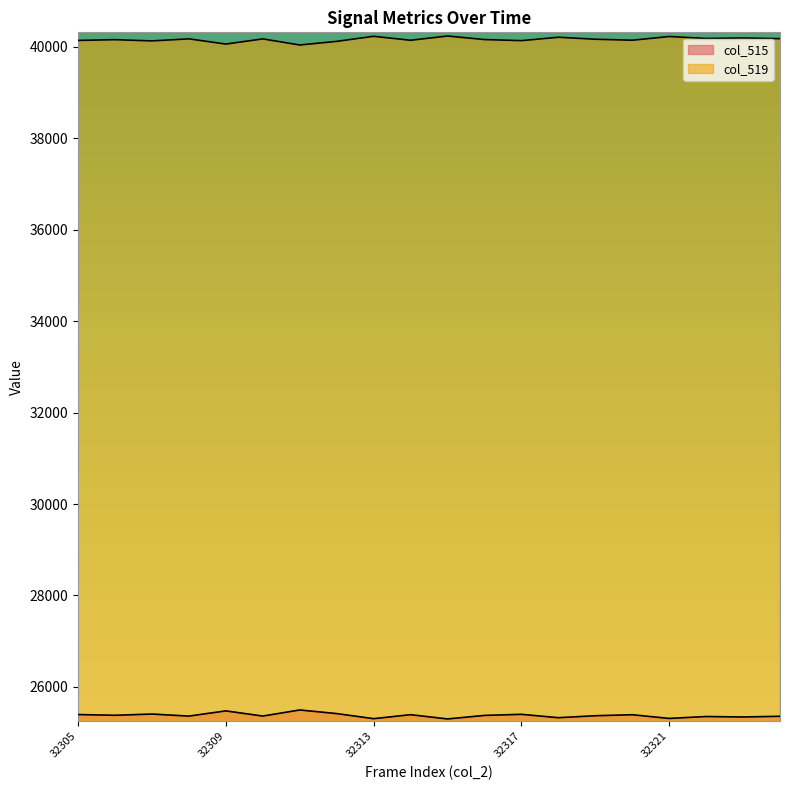

What is the sum of the col_519 values at 32321 and 32305?

80363